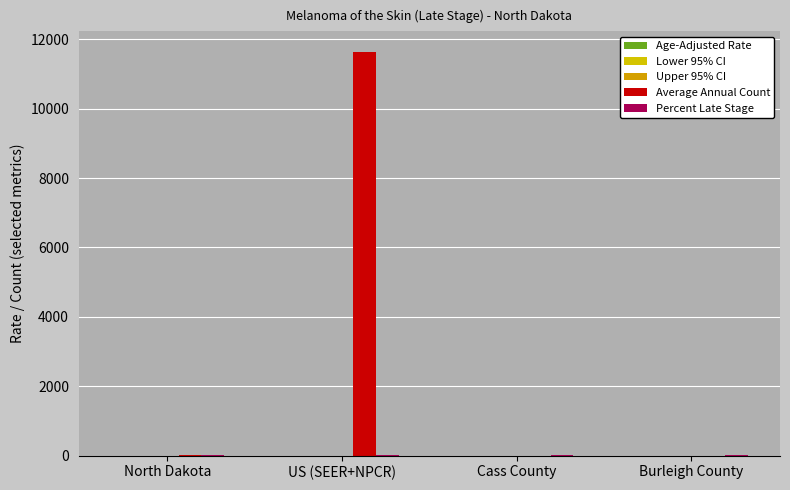

Reading right to left, transcribe all the data shown in this chart.

Age-Adjusted Rate: 3.2	2.9	3.1	3.1
Lower 95% CI: 1.8	1.9	3.1	2.6
Upper 95% CI: 5.1	4.4	3.1	3.7
Average Annual Count: 4.0	5.0	11643.0	26.0
Percent Late Stage: 13.8	8.1	13.9	13.5